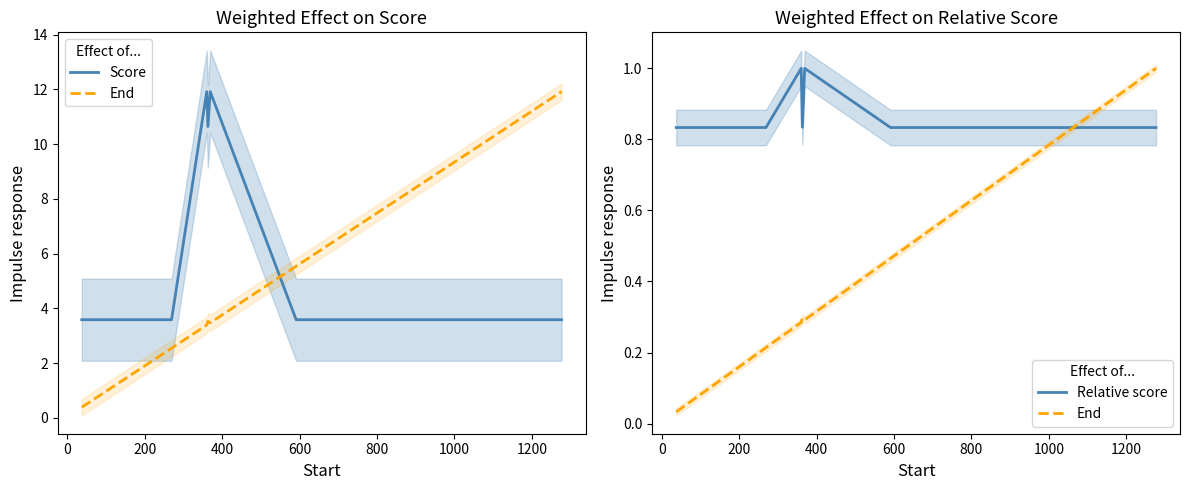

What is the maximum value for End?

1.0